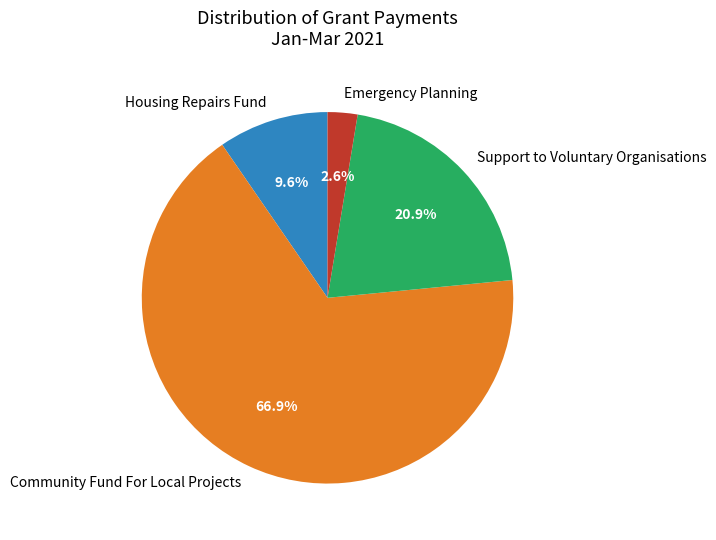

To the nearest percent, what portion does Housing Repairs Fund represent?

10%